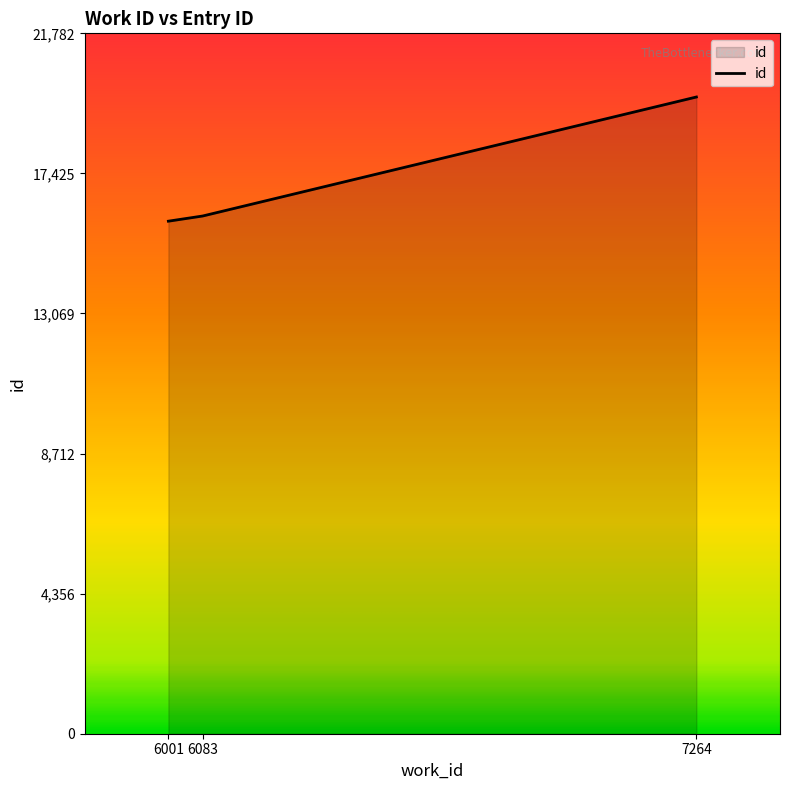

At which label is the value closest to 17871?

6083